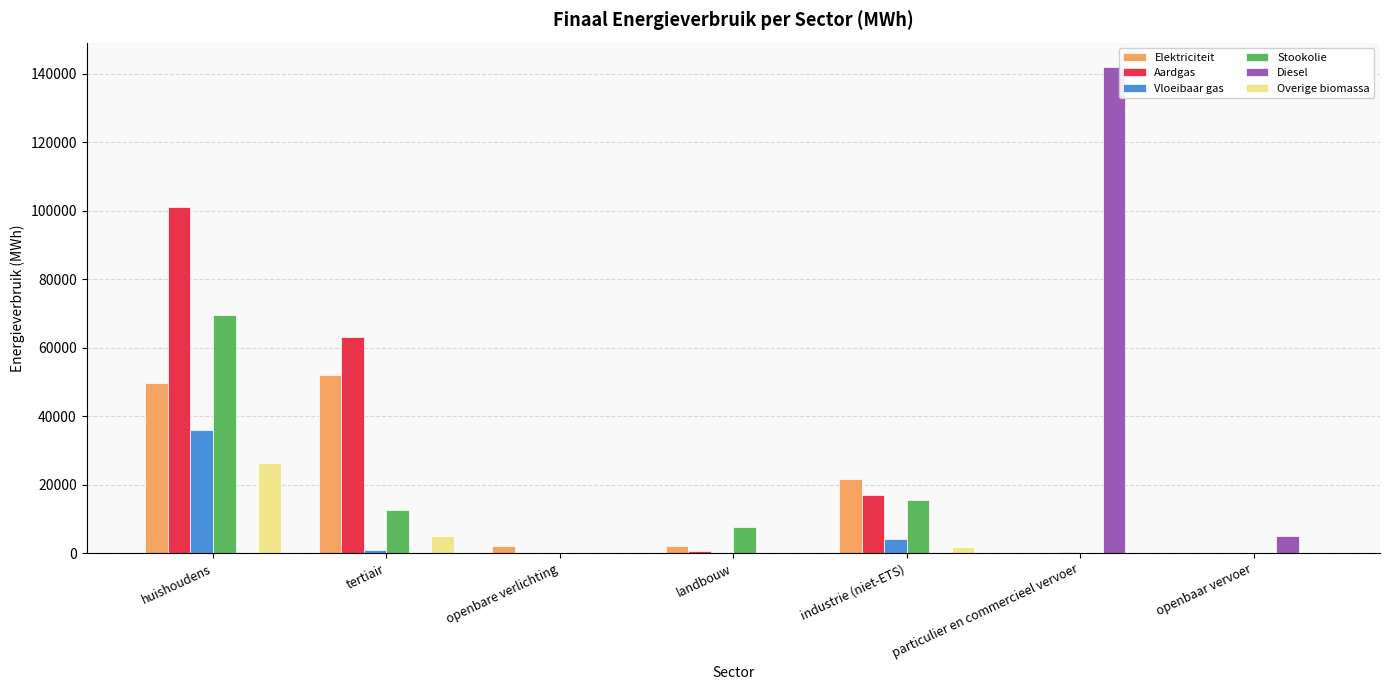

Is it true that Overige biomassa equals 0.0 at openbaar vervoer?

True